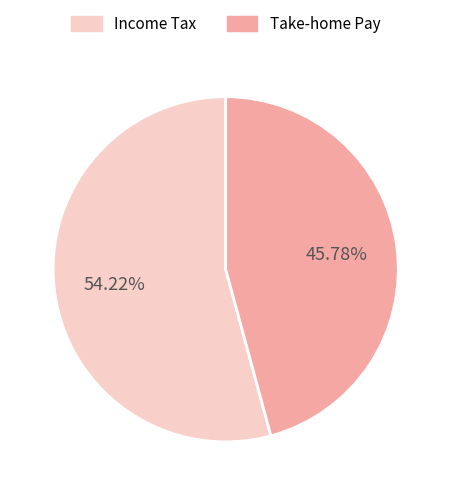

What is the ratio of the value at Income Tax to the value at Take-home Pay?

1.2